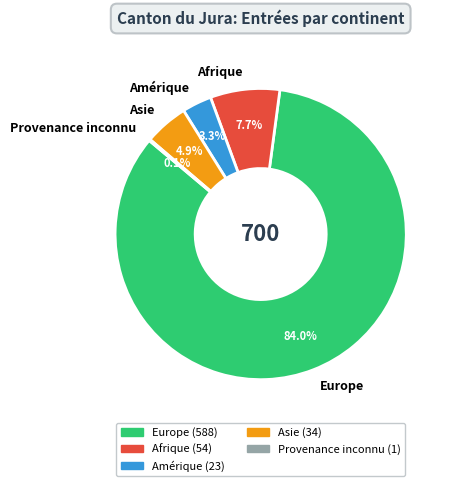

Do Europe and Amérique together represent more than half of the pie?

Yes